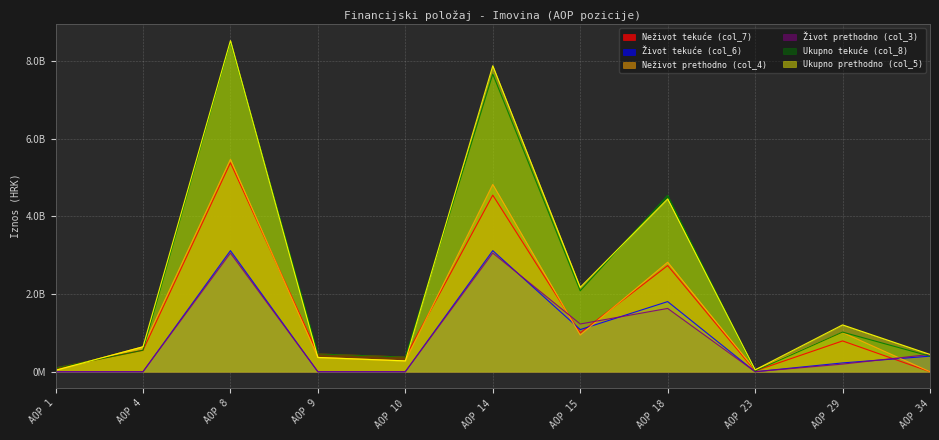

How many data points does each series have?

11